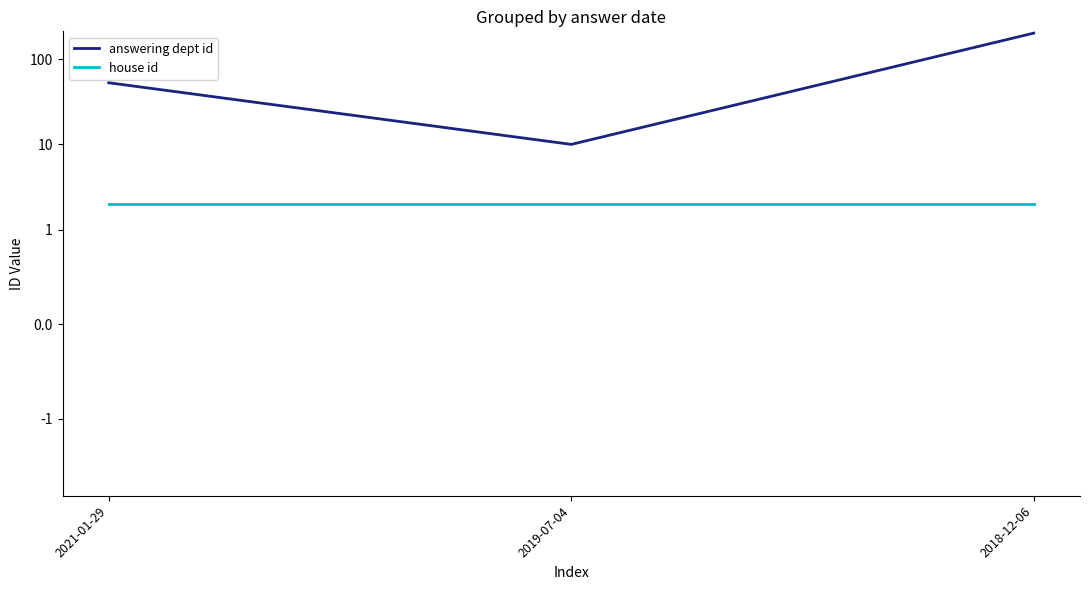

Which series has the largest range (max minus min)?

answering dept id